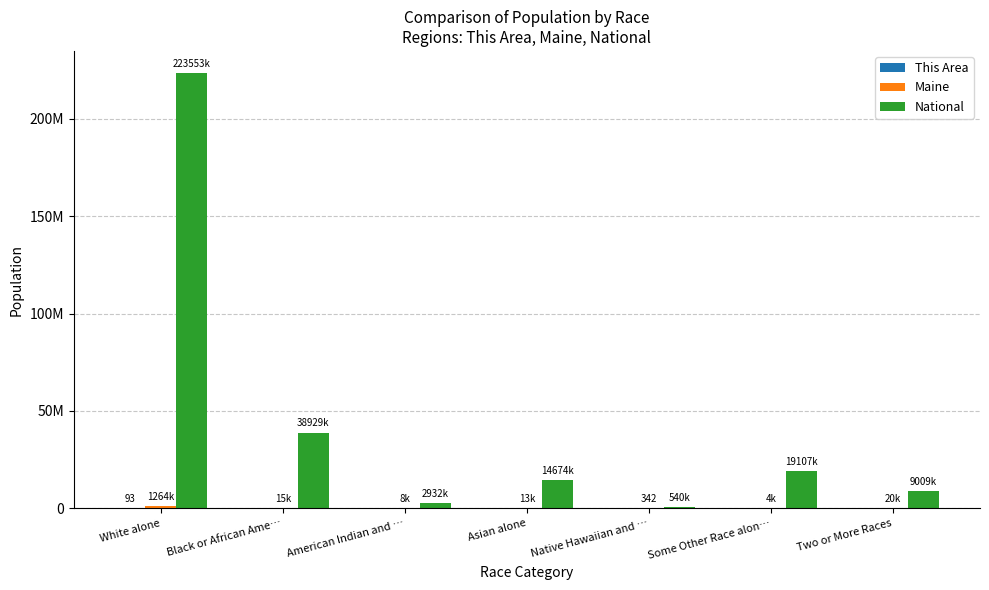

Are the bars grouped side by side (vs. stacked)?

Yes